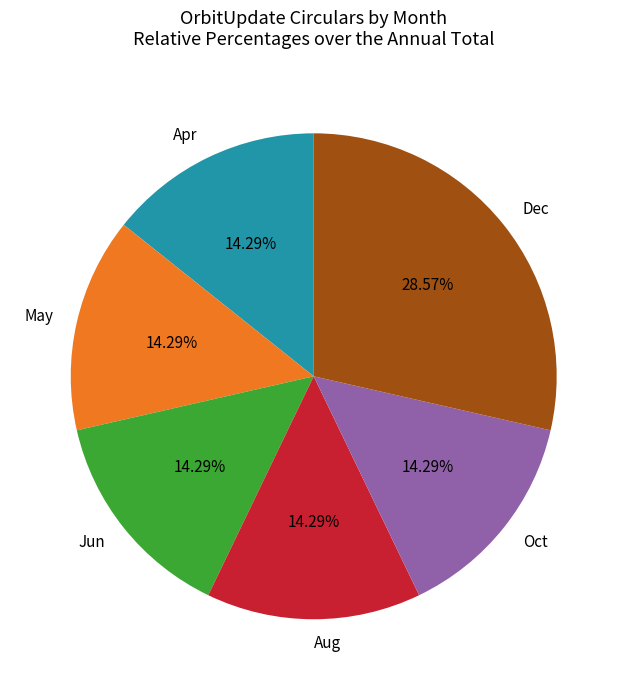

How many segments does this pie chart have?

6